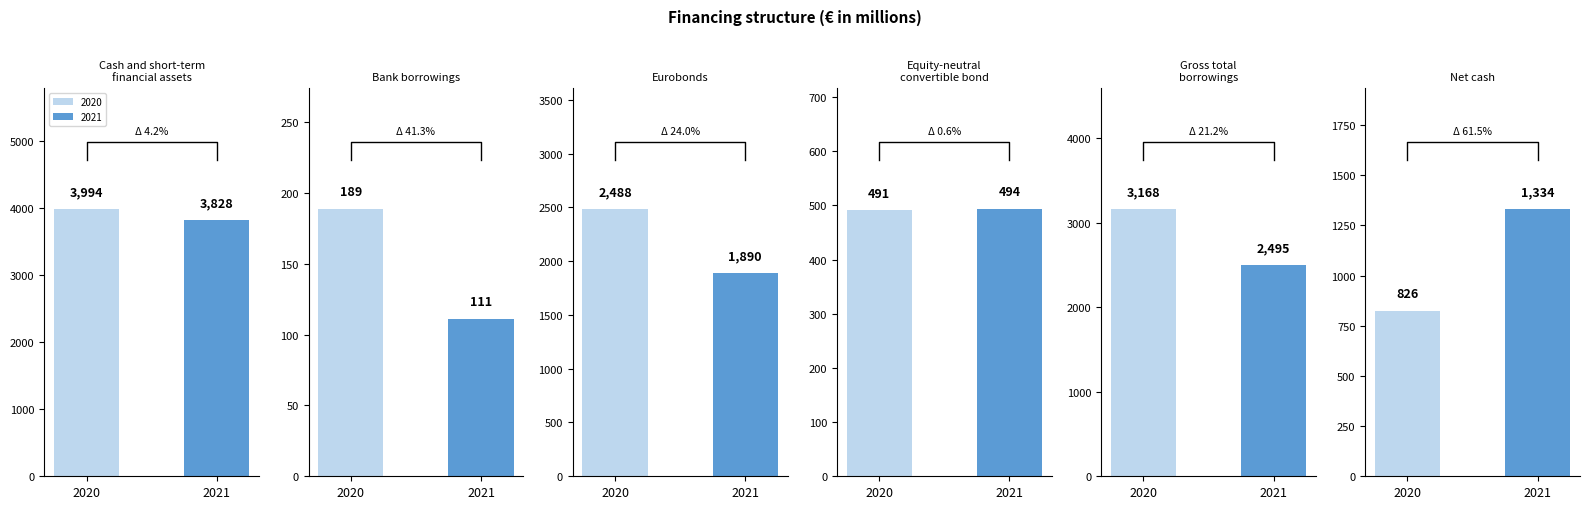

Where does the 2021 series first go above 1890?

Cash and short-term
financial assets